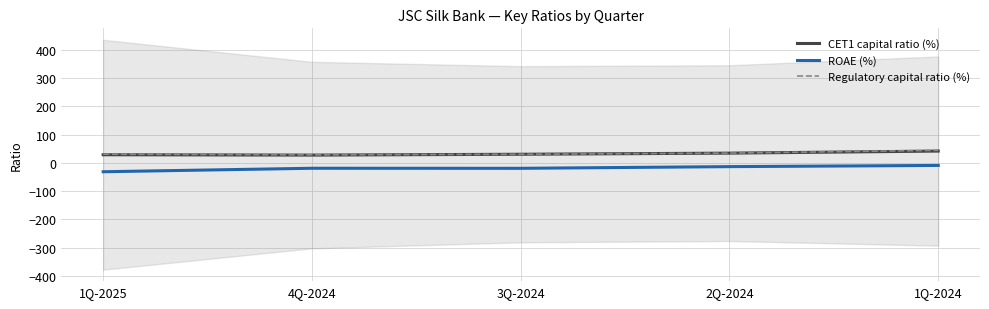

True or false: ROAE (%) has more than 1 interior local peaks.

False